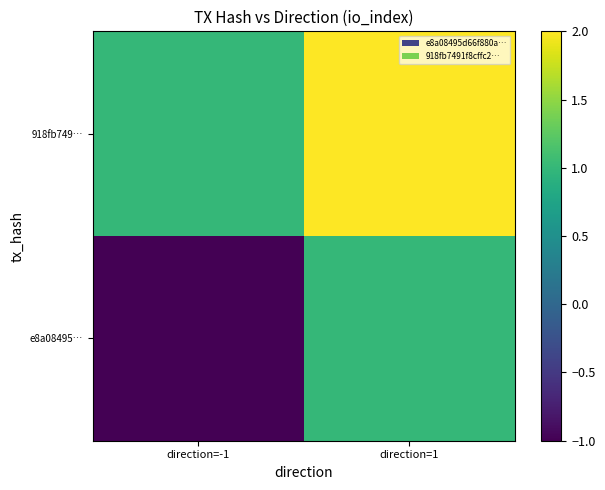

Which category has the lowest value across all series?

direction=-1